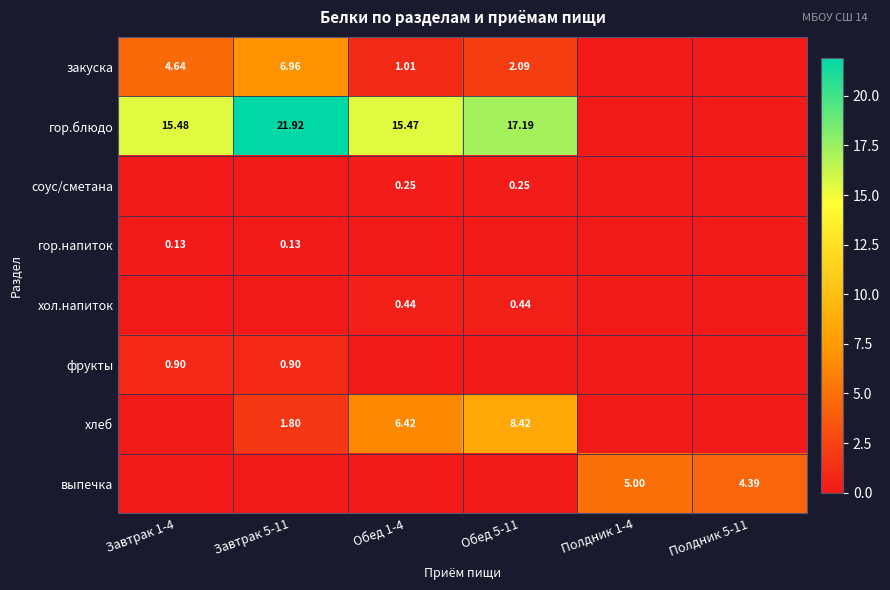

Is it true that соус/сметана equals 0.1 at Обед 1-4?

False